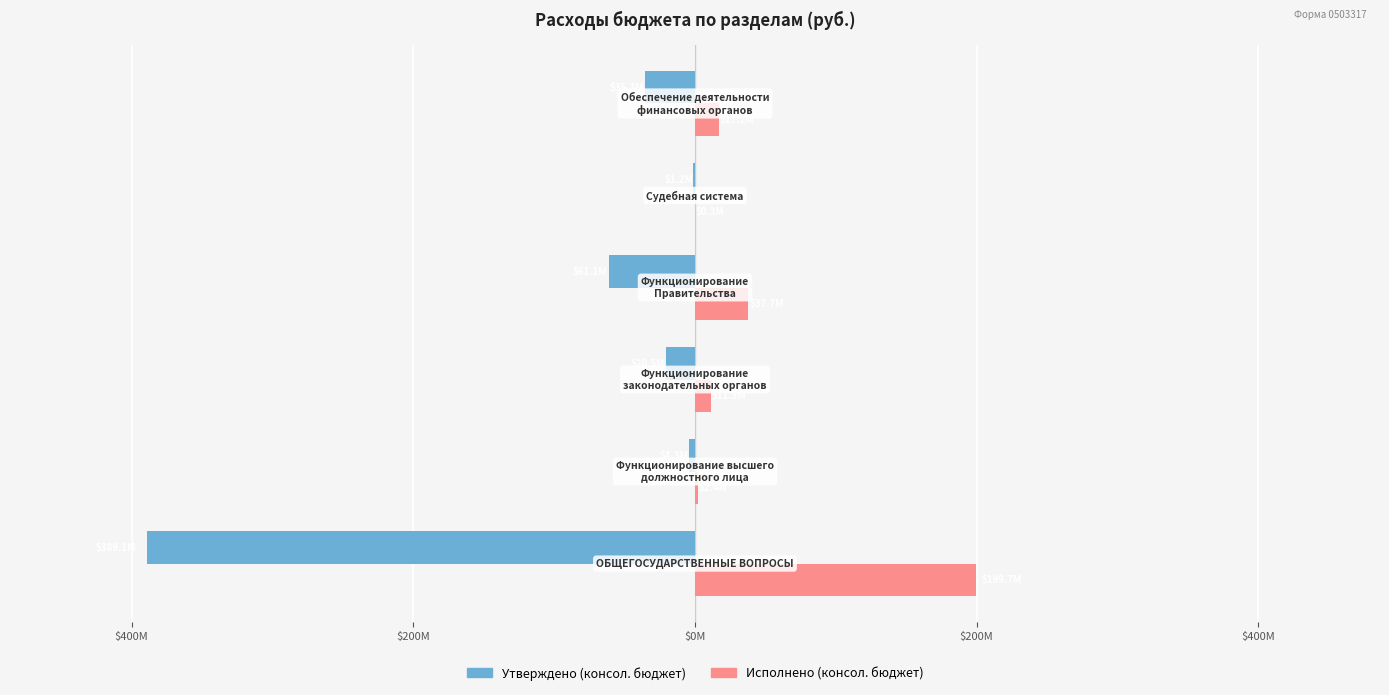

What is the smallest value displayed?

-389118225.8